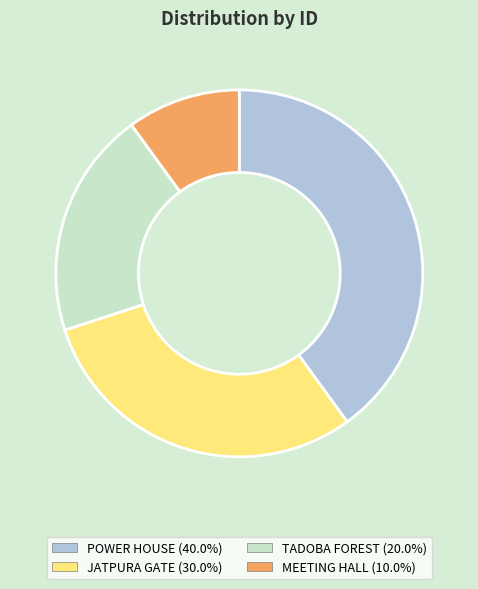

Is the sum of TADOBA FOREST and MEETING HALL greater than half?

No